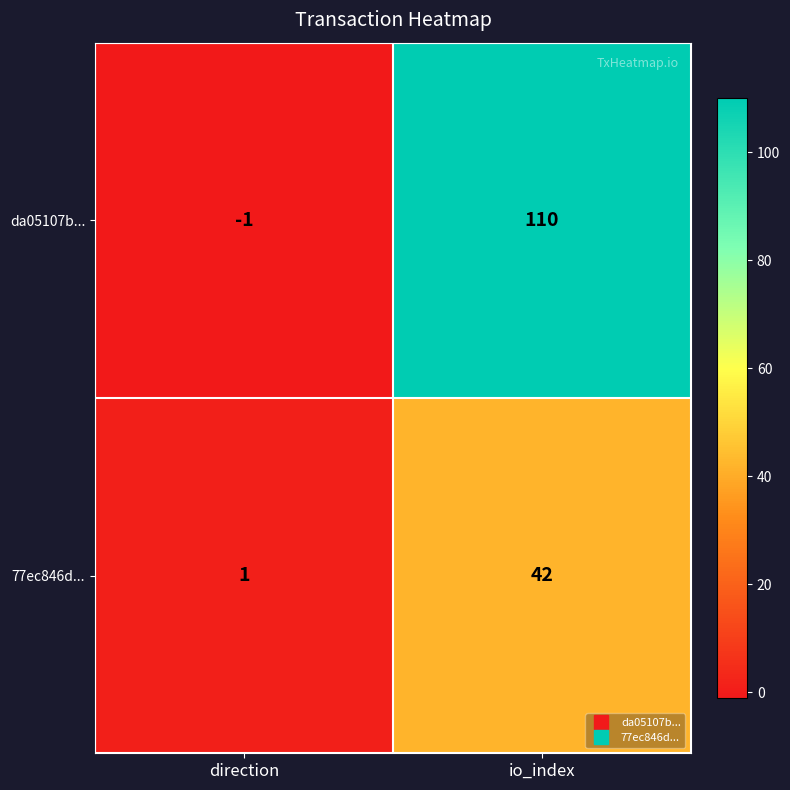

Reading left to right, list all the values displayed in this chart.

da05107b...: direction=-1	io_index=110
77ec846d...: direction=1	io_index=42